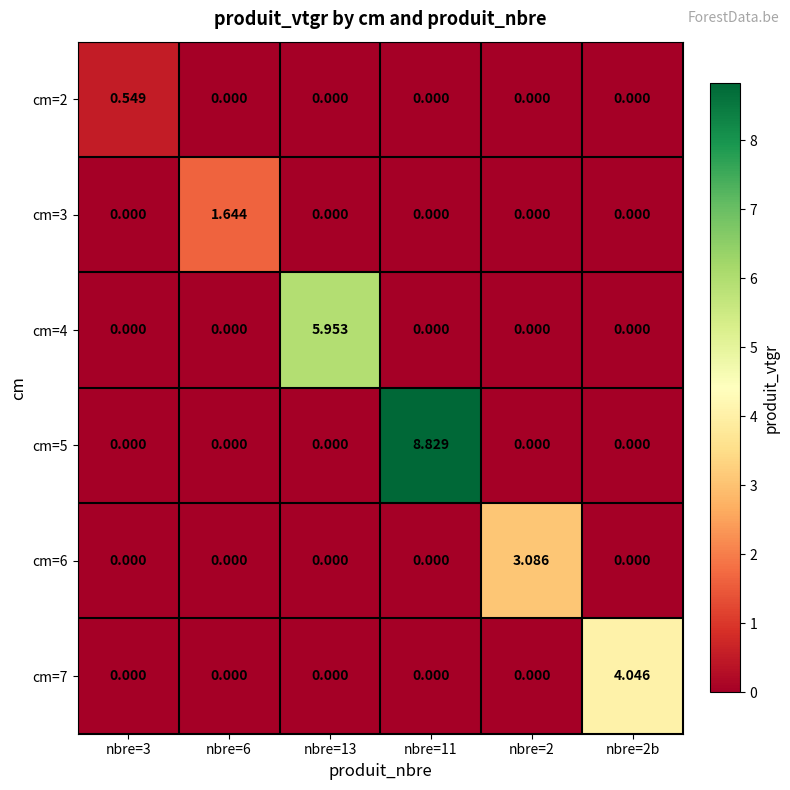

How many distinct data groups are displayed?

6